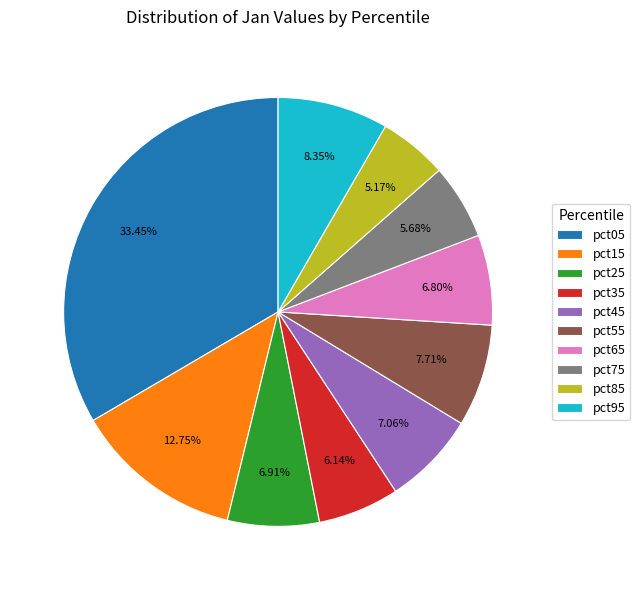

Which has a higher value, pct15 or pct45?

pct15